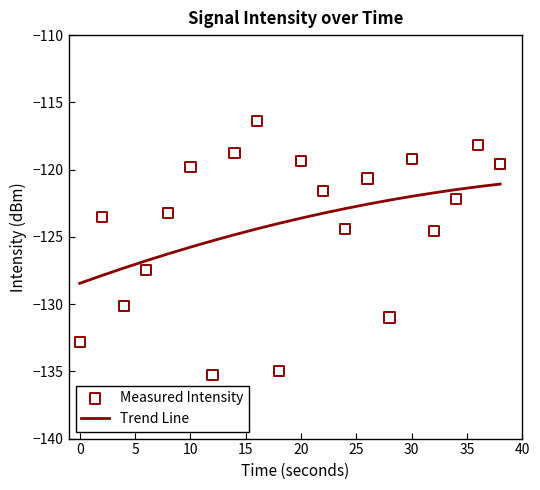

Which series reaches the maximum Y coordinate?

Measured Intensity